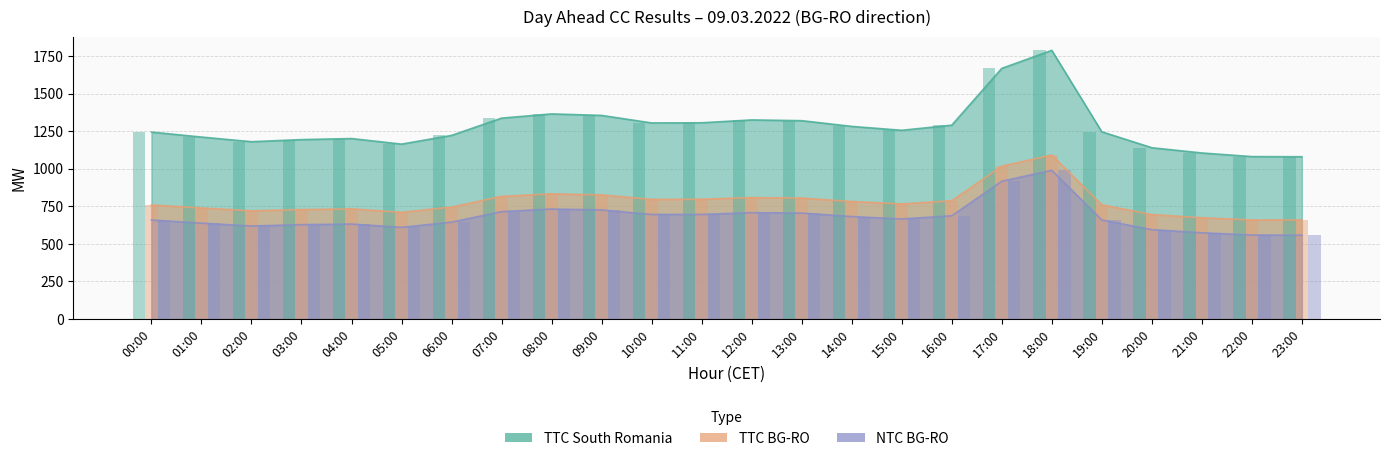

Is it true that NTC BG-RO equals 990 at 18:00?

True